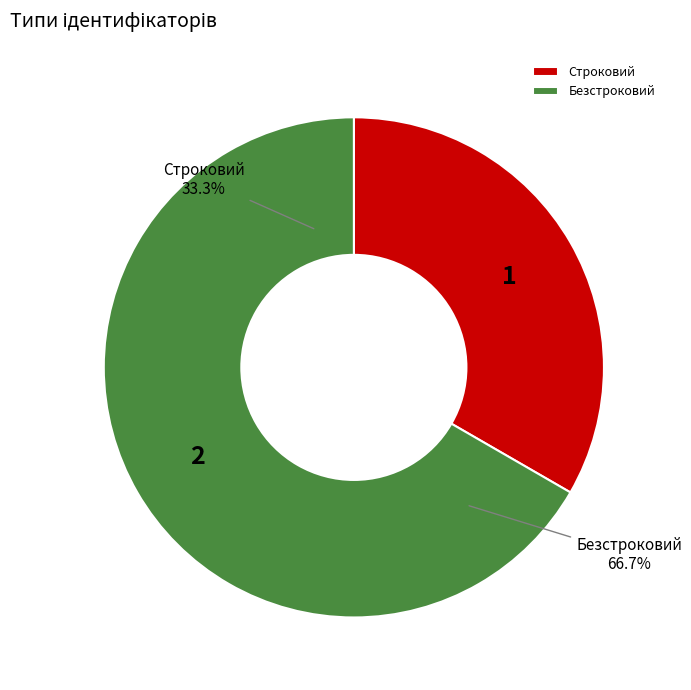

To the nearest percent, what is the combined percentage of Строковий and Безстроковий?

100%